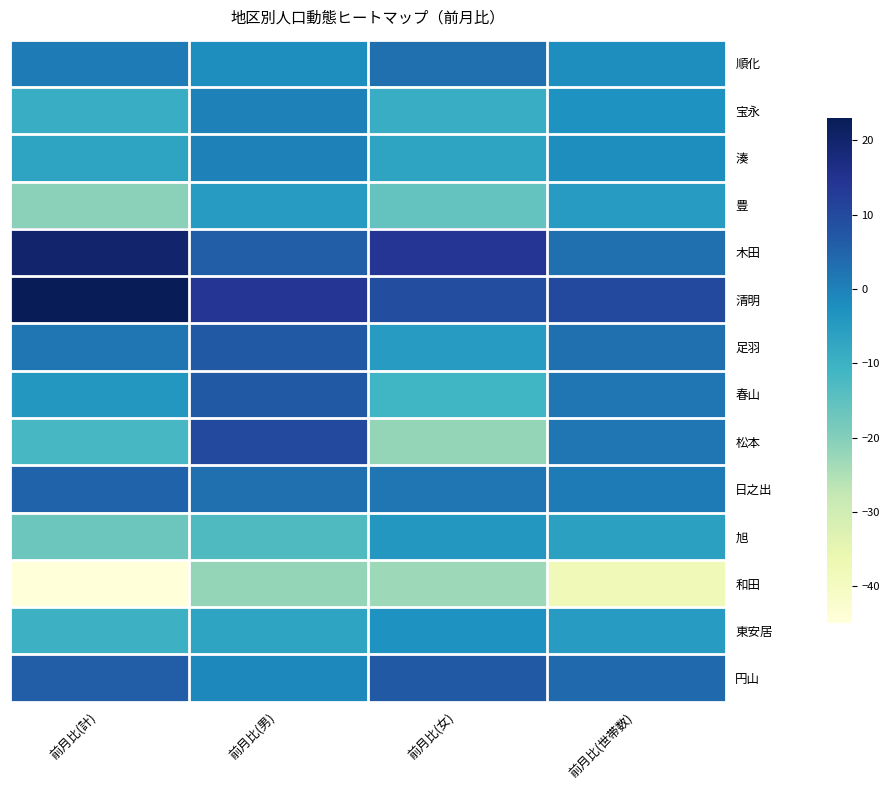

What is the total value across all series at 前月比(計)?

-68